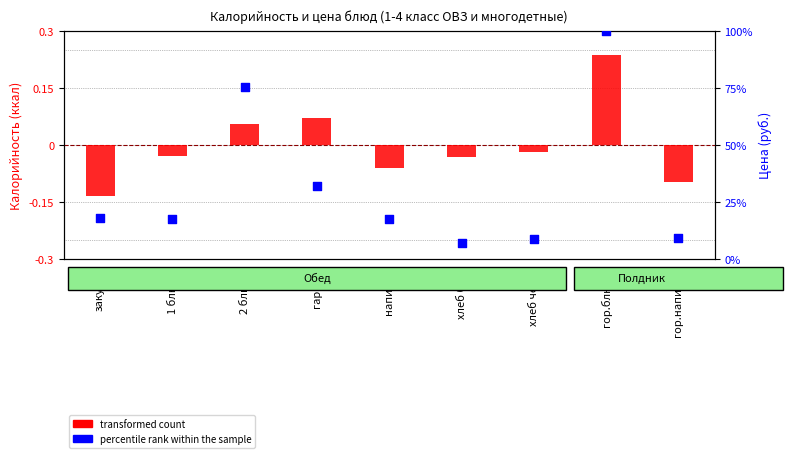

At how many categories does at least one series exceed -34?

9